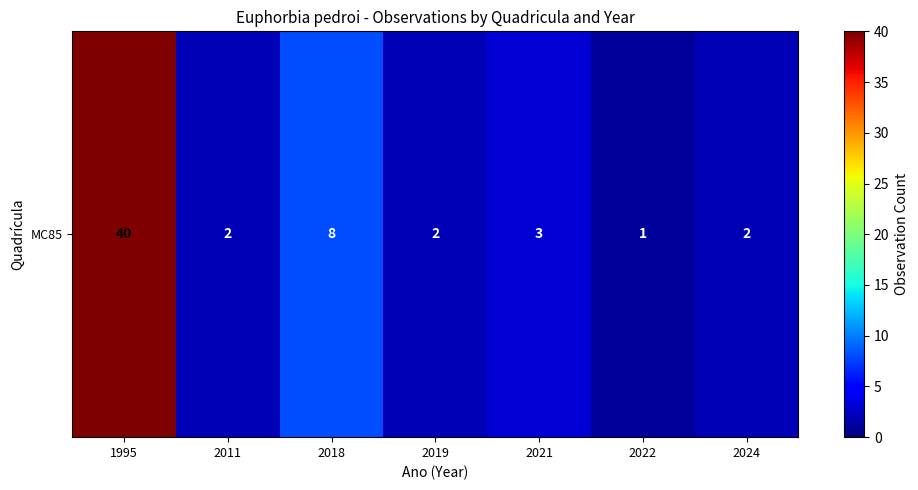

At which label does the data first exceed 2?

1995